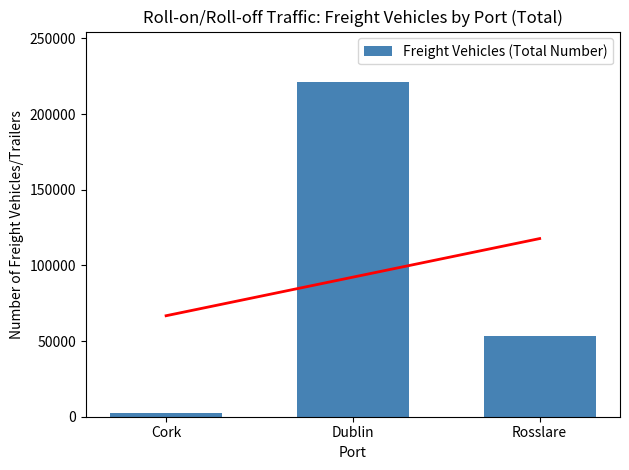

Where is the data nearest to the value 111733?

Rosslare